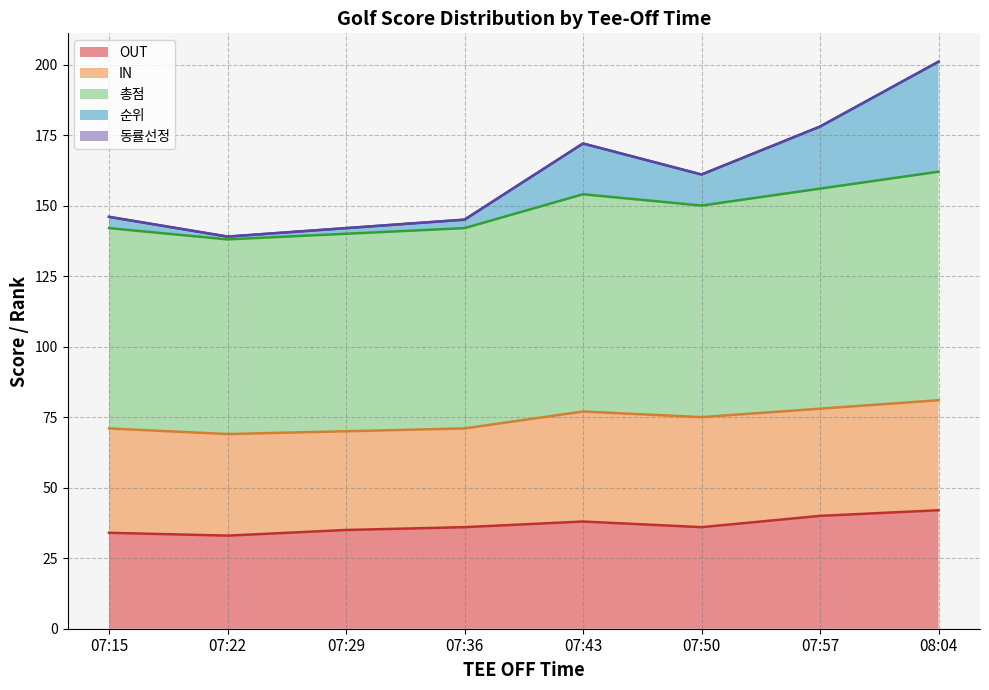

Is the value of 총점 at 07:22 greater than the value of OUT at 07:36?

Yes